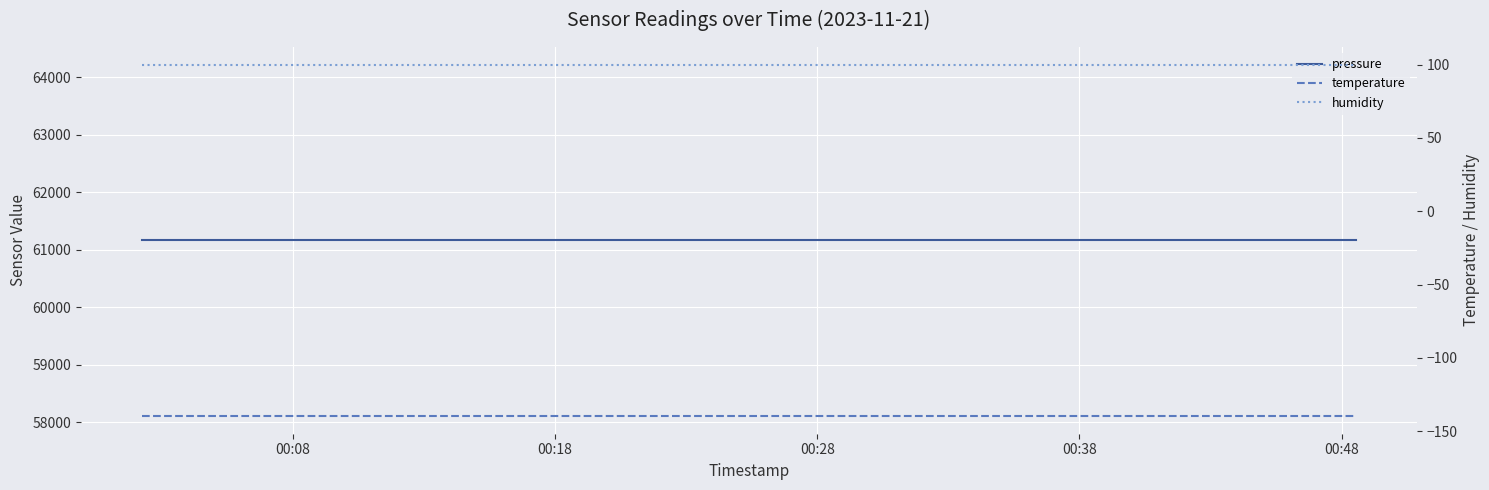

The value of temperature at 17 is -63.3. True or false?

False